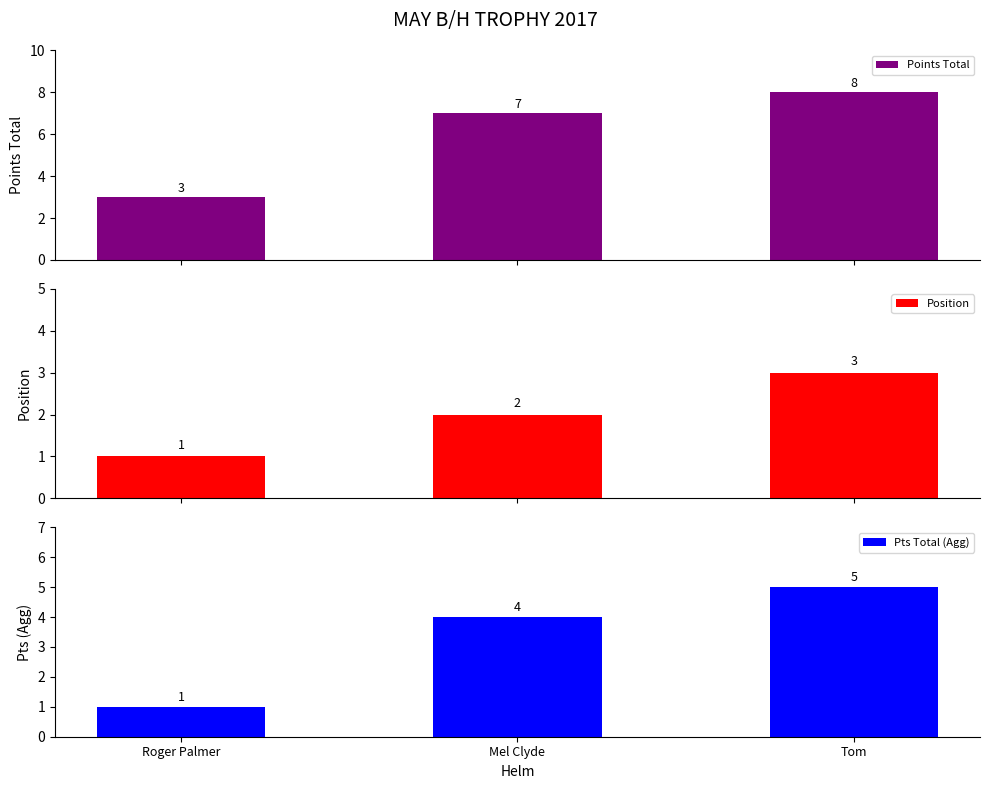

Is it true that Position equals 2 at Mel Clyde?

True